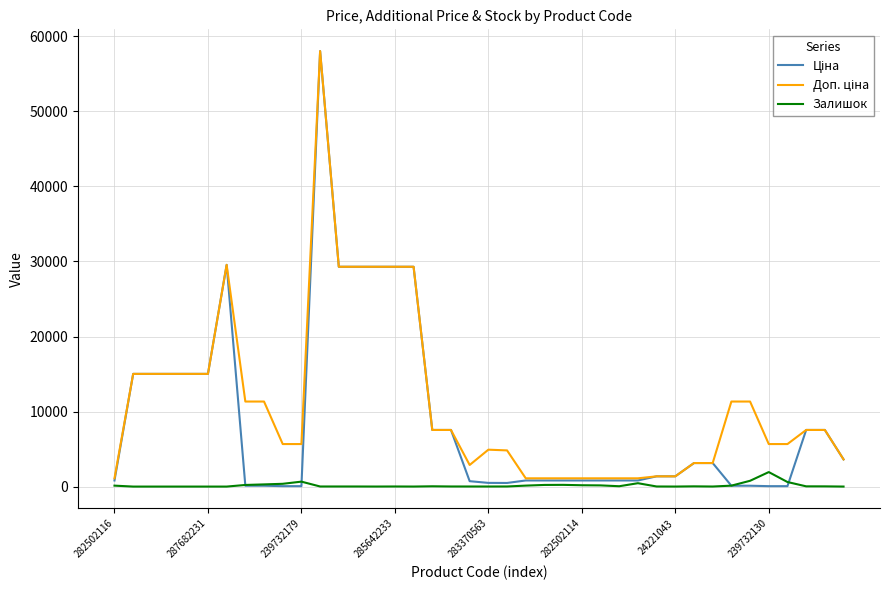

What is the greatest value displayed?

58037.0